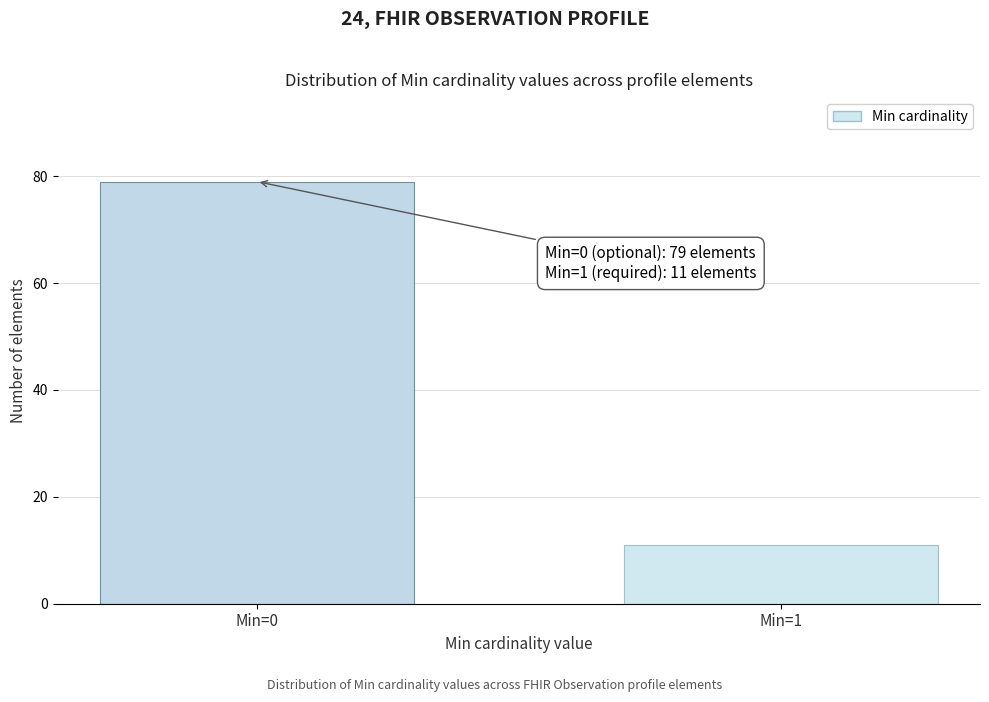

Reading left to right, extract all data points from this chart.

79	11